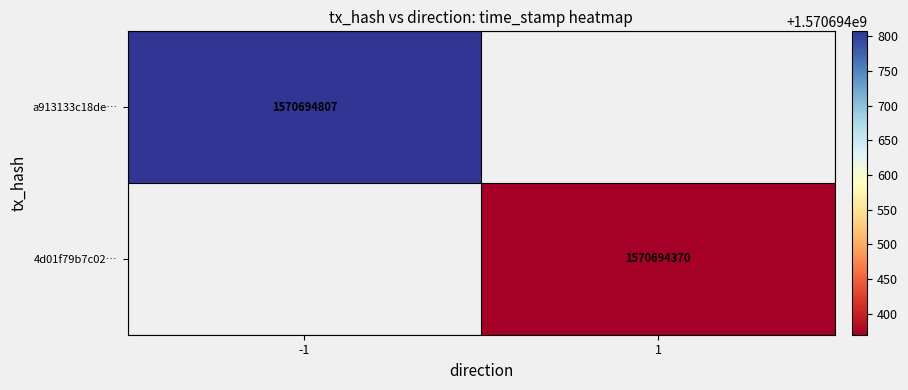

Is it true that a913133c18de9dccf6ba3b9a9a2d7826b3d8262 equals 1570694807 at time_stamp?

True